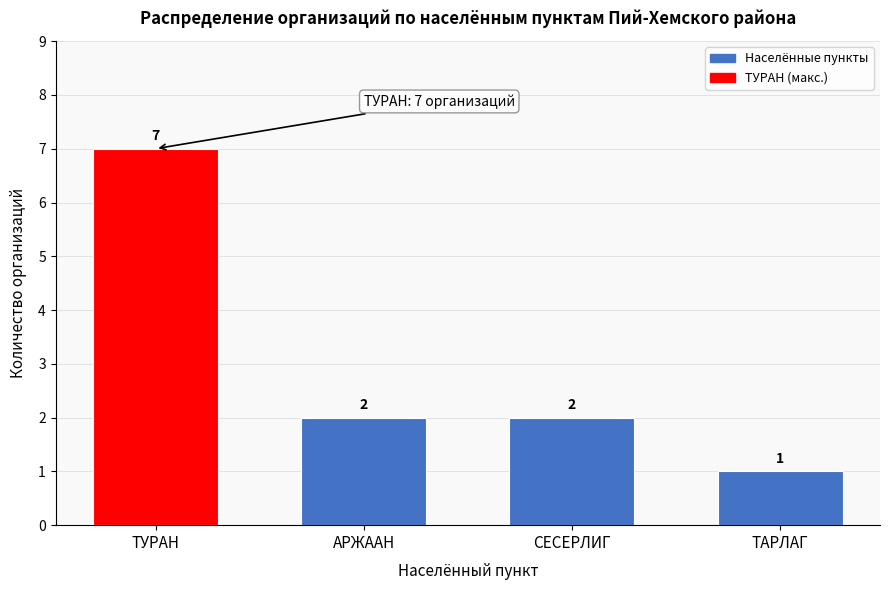

Reading left to right, extract all data points from this chart.

ТУРАН=7	АРЖААН=2	СЕСЕРЛИГ=2	ТАРЛАГ=1